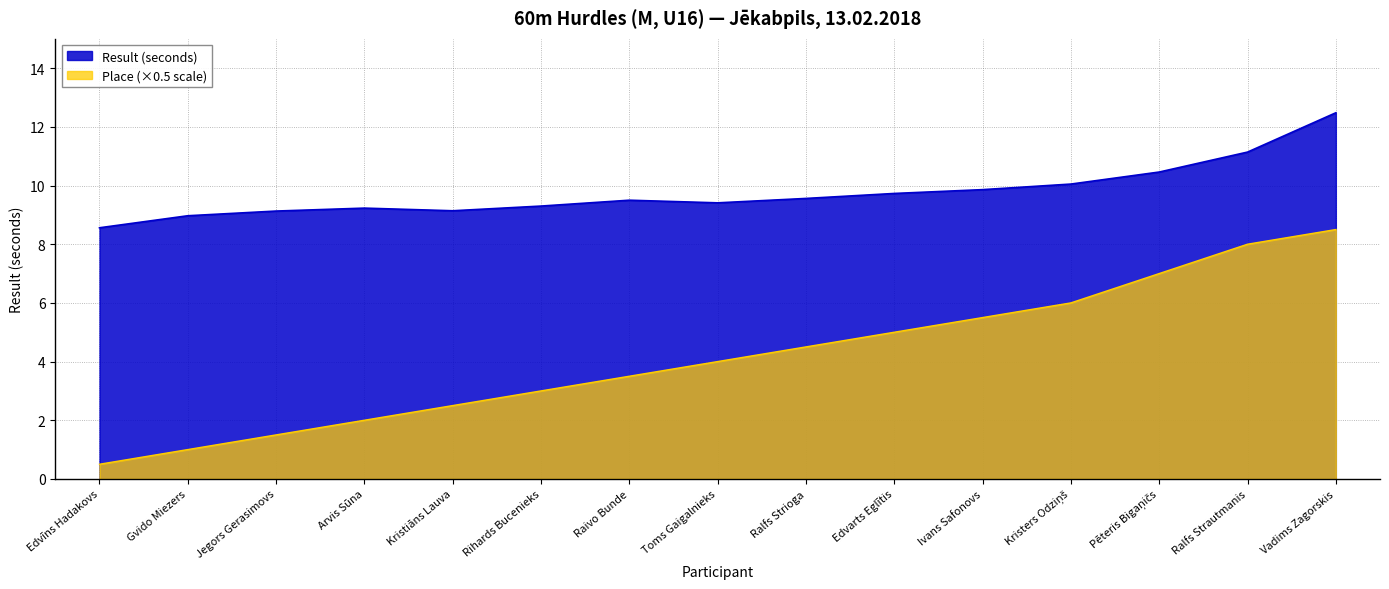

What is the difference between the maximum and minimum values in the Place series?

8.0